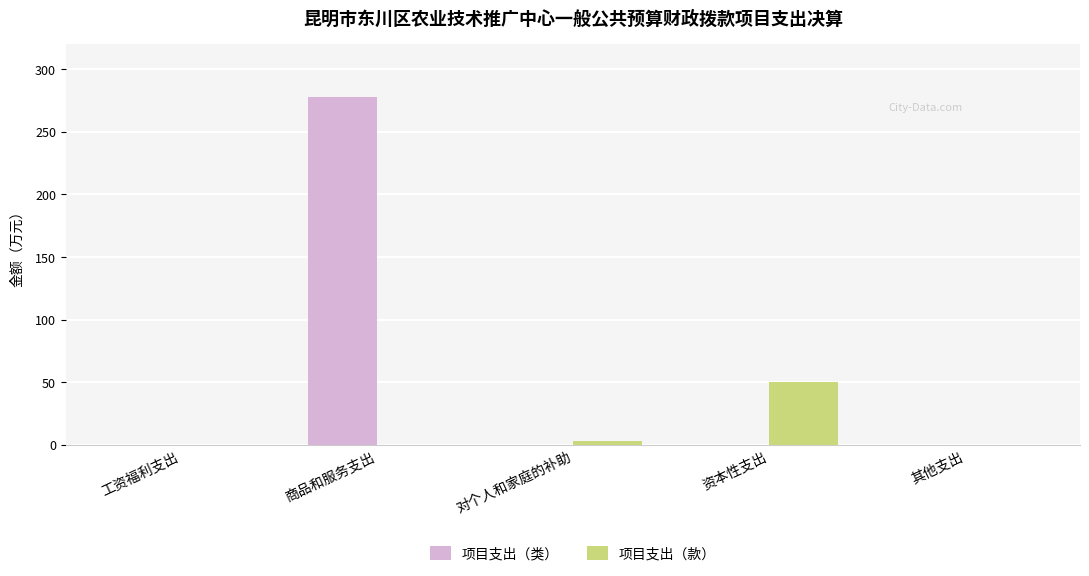

How many distinct data groups are displayed?

2